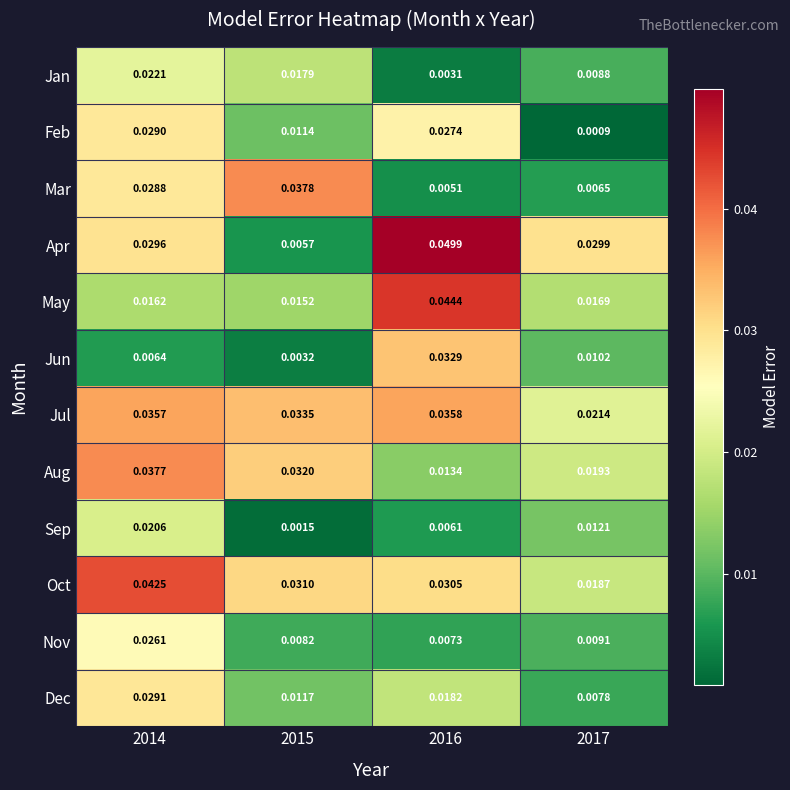

Which series has the largest range (max minus min)?

Apr